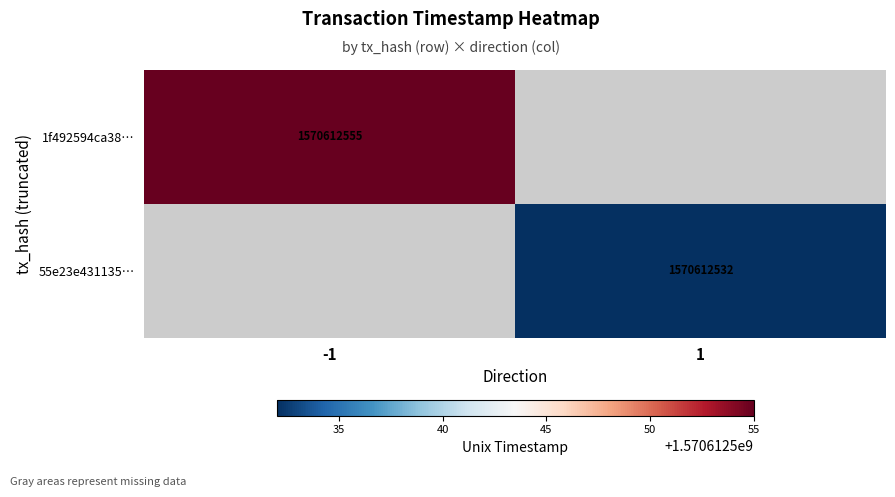

Between direction and time_stamp, which is larger?

time_stamp